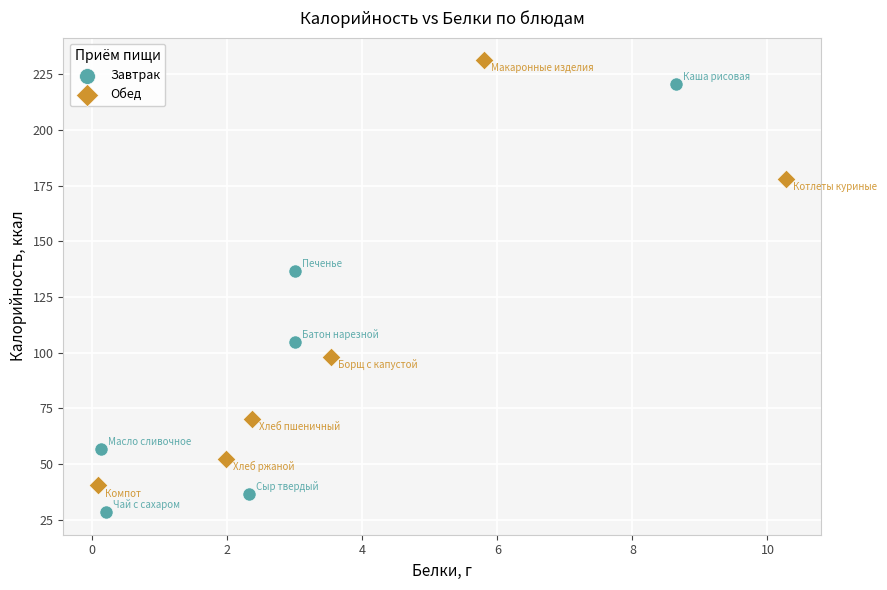

Which series contains the lowest Y value?

Завтрак